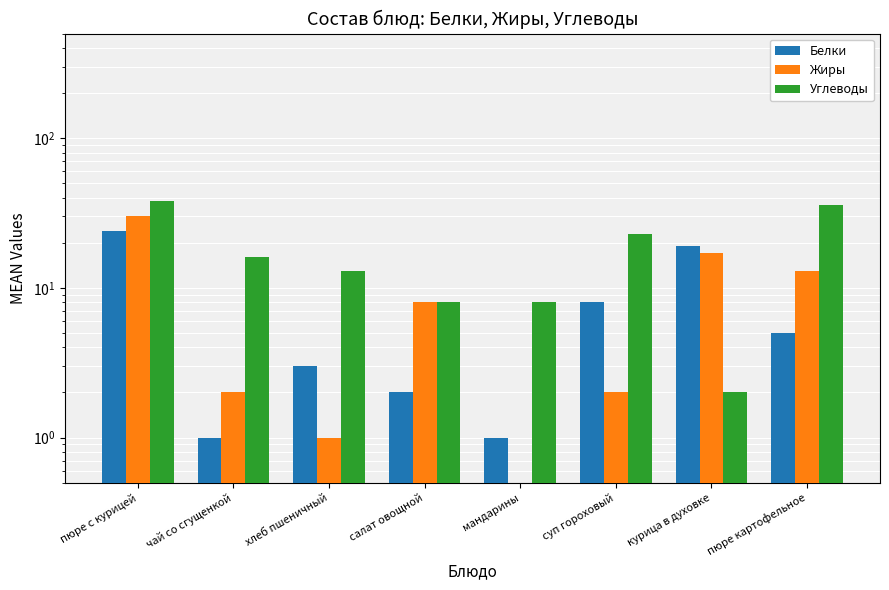

Which series has the largest range (max minus min)?

Углеводы